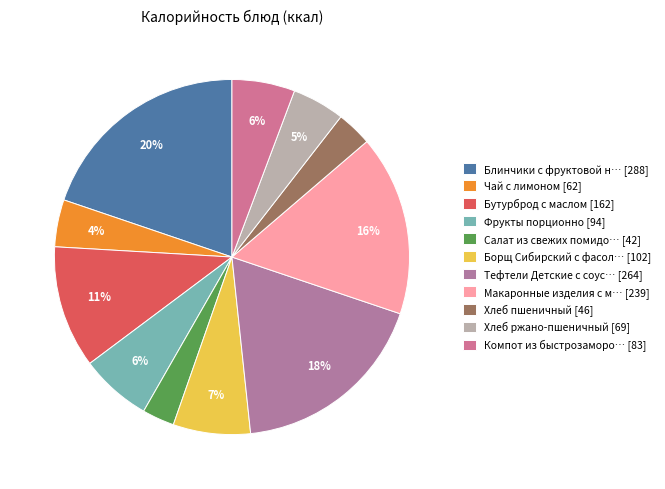

How many slices are in this pie chart?

11